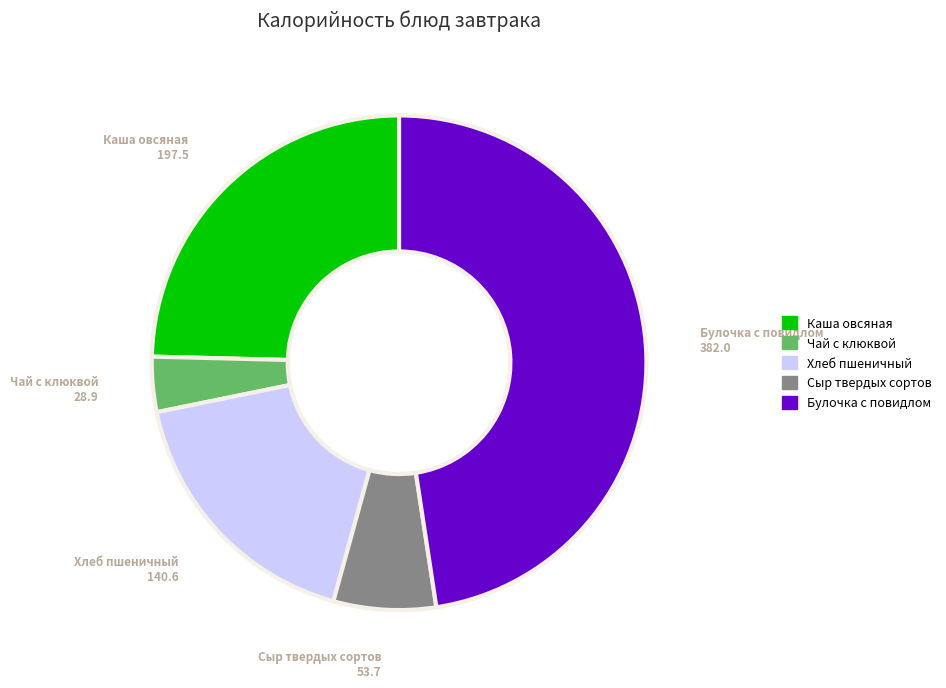

Is there any slice that represents more than half of the pie?

No